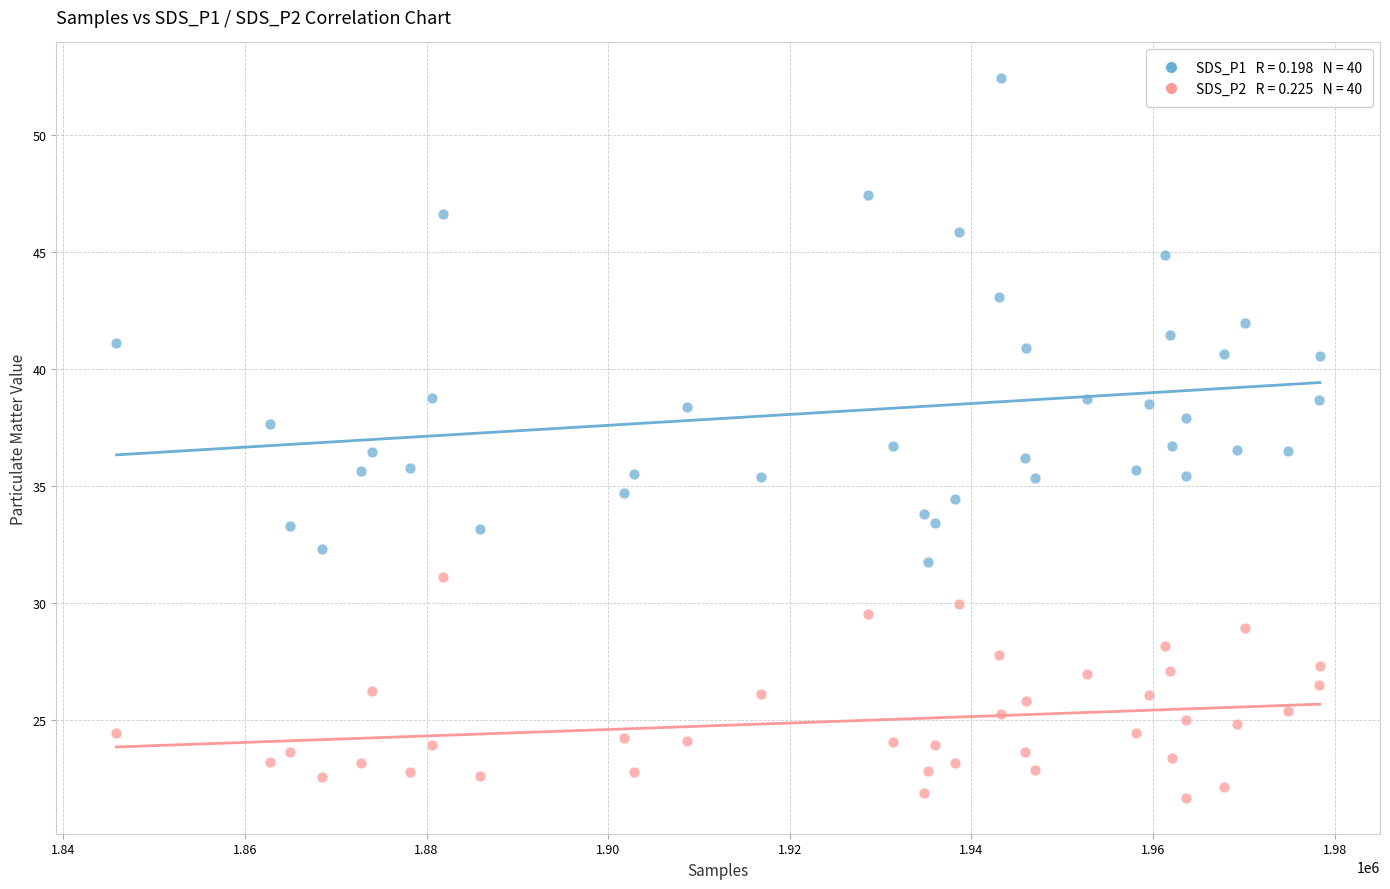

Across all data points, what is the range of X values (max minus min)?

132517.0